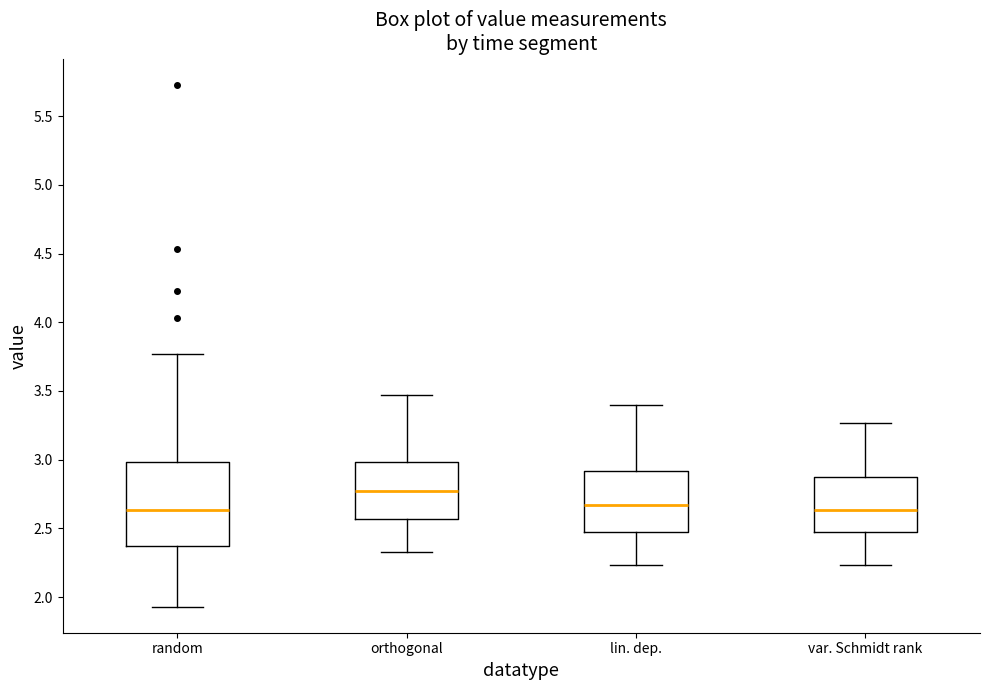

Reading left to right, transcribe this box plot: for each box, give where its median line is, the range the box spans, and where its two whiskers end, as read against the y-axis. The values are not printed on the chart, so give them approximately, as read against the axis.

random: median 2.65, box 2.35 to 3.00, whiskers 1.95 to 3.75
orthogonal: median 2.75, box 2.55 to 3.00, whiskers 2.35 to 3.45
lin. dep.: median 2.65, box 2.45 to 2.90, whiskers 2.25 to 3.40
var. Schmidt rank: median 2.65, box 2.45 to 2.85, whiskers 2.25 to 3.25